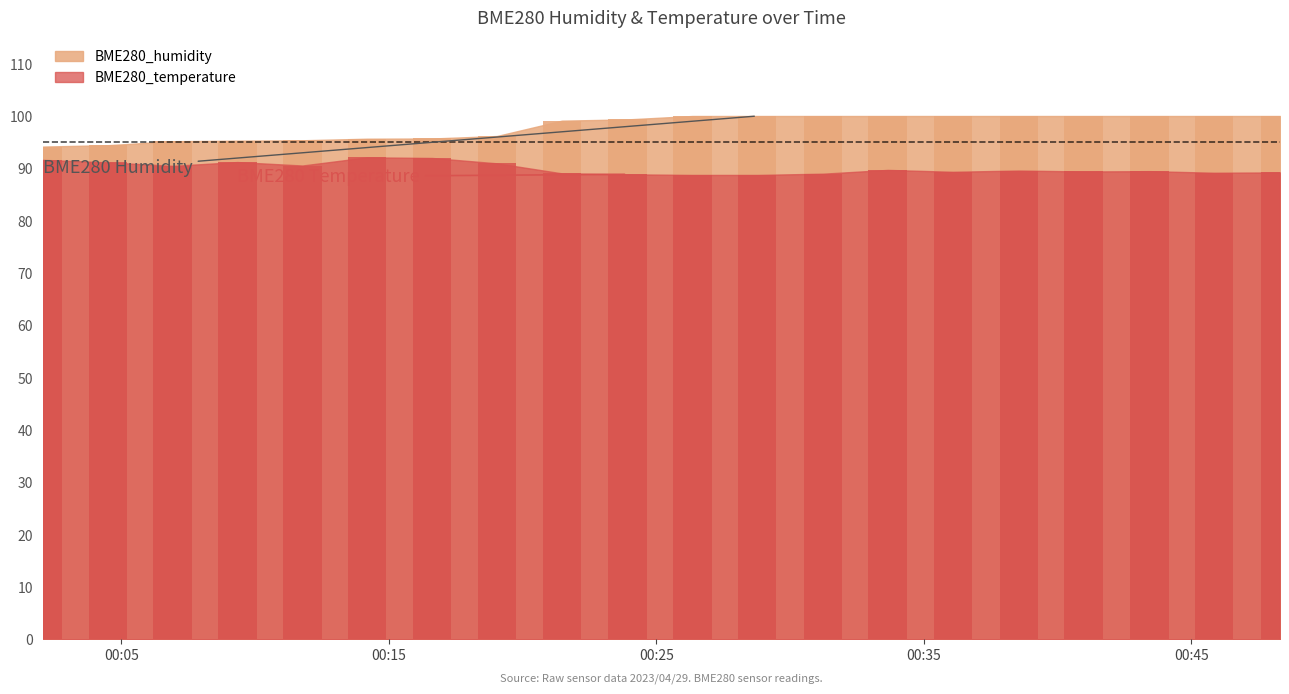

Does the chart contain any negative values?

No